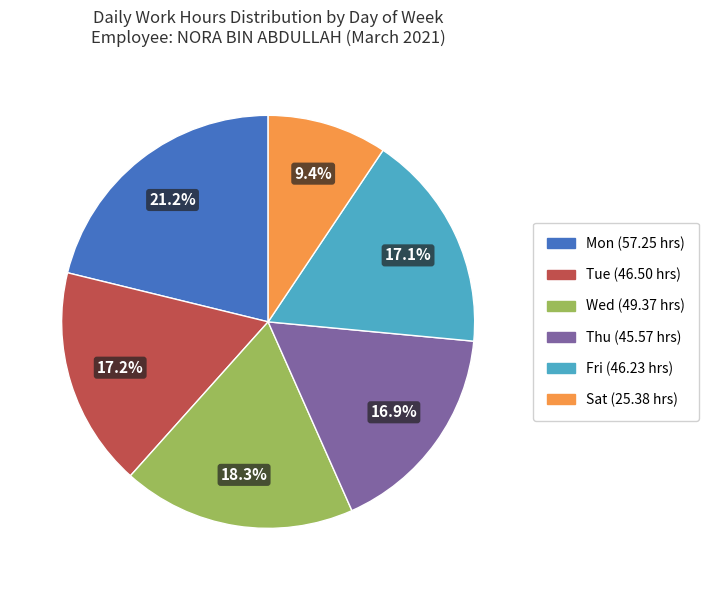

To the nearest percent, what is the difference between the largest and smallest slice percentages?

12%